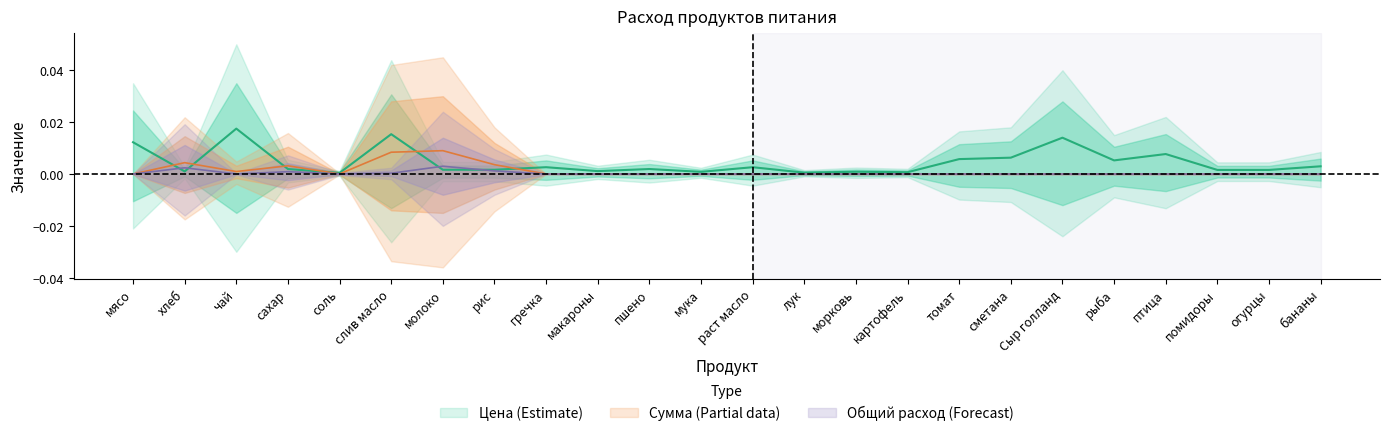

True or false: Общий расход has a value of 0.0 at морковь.

False